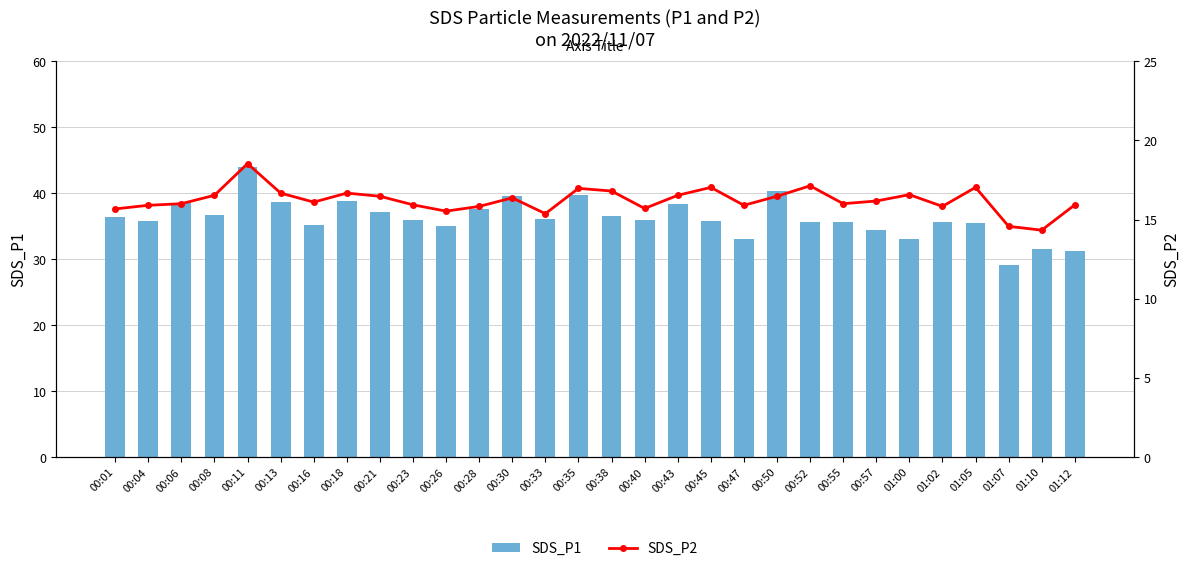

Reading left to right, what are all the values shown in this chart?

SDS_P1: 00:01=36.4	00:04=35.8	00:06=38.5	00:08=36.6	00:11=43.9	00:13=38.6	00:16=35.2	00:18=38.8	00:21=37.1	00:23=36.0	00:26=35.0	00:28=37.7	00:30=39.6	00:33=36.0	00:35=39.7	00:38=36.5	00:40=36.0	00:43=38.4	00:45=35.8	00:47=33.1	00:50=40.4	00:52=35.6	00:55=35.6	00:57=34.4	01:00=33.1	01:02=35.6	01:05=35.5	01:07=29.1	01:10=31.6	01:12=31.2
SDS_P2: 00:01=15.7	00:04=15.9	00:06=16.0	00:08=16.5	00:11=18.5	00:13=16.7	00:16=16.1	00:18=16.7	00:21=16.5	00:23=15.9	00:26=15.5	00:28=15.8	00:30=16.4	00:33=15.4	00:35=17.0	00:38=16.8	00:40=15.7	00:43=16.5	00:45=17.0	00:47=15.9	00:50=16.5	00:52=17.1	00:55=16.0	00:57=16.2	01:00=16.6	01:02=15.8	01:05=17.0	01:07=14.6	01:10=14.3	01:12=15.9